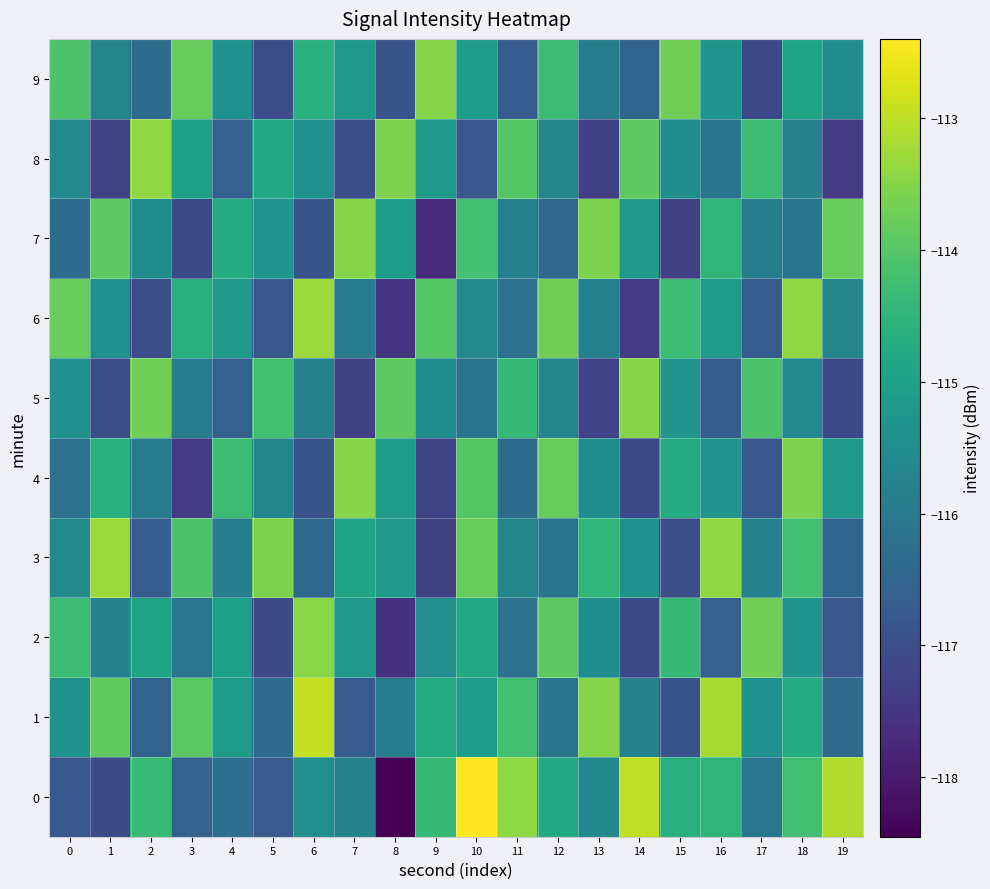

At 13, list the series in order from smallest to largest.

8, 5, 9, 6, 0, 2, 4, 3, 7, 1